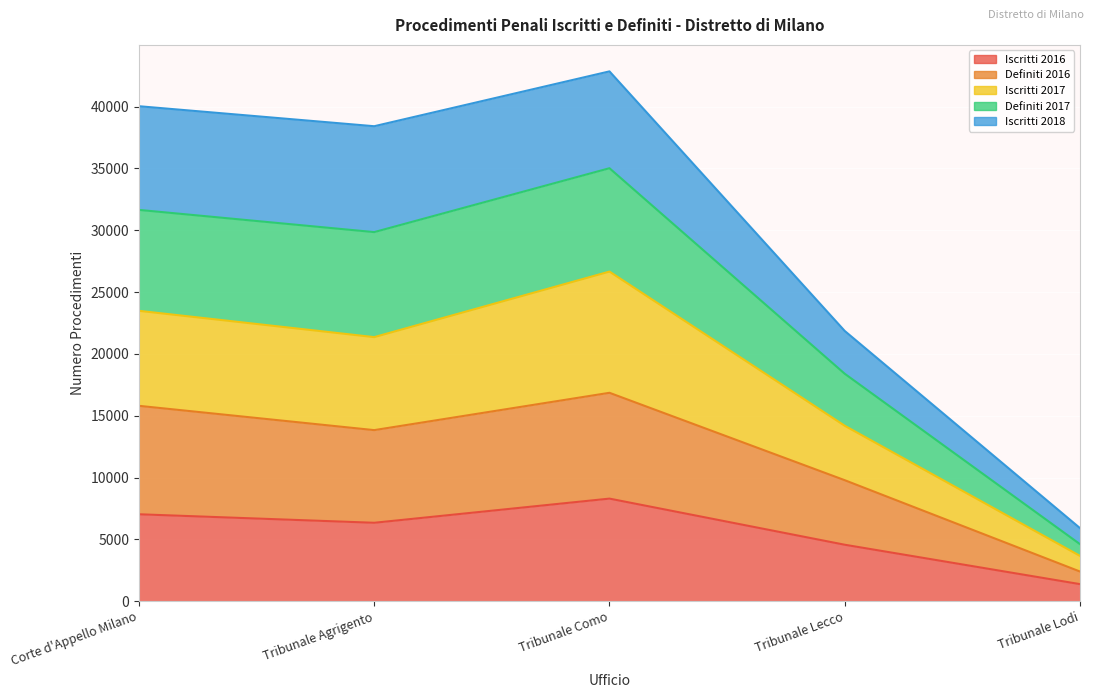

What is the total value across all series at Tribunale Agrigento?

79929